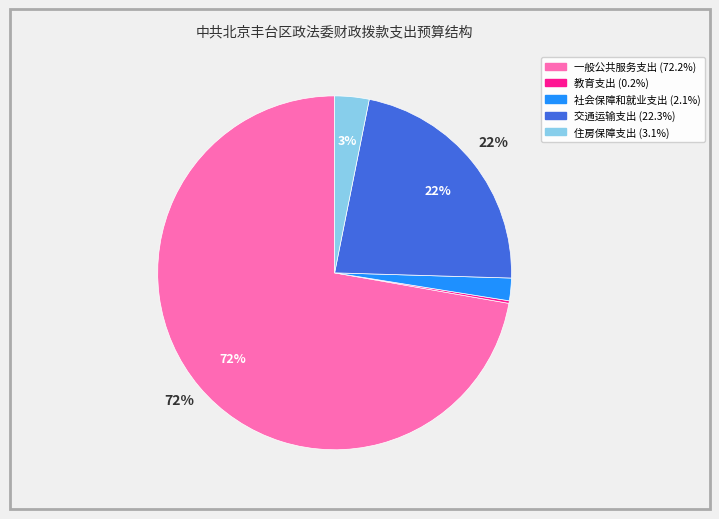

True or false: 社会保障和就业支出 accounts for 2% of the total.

True